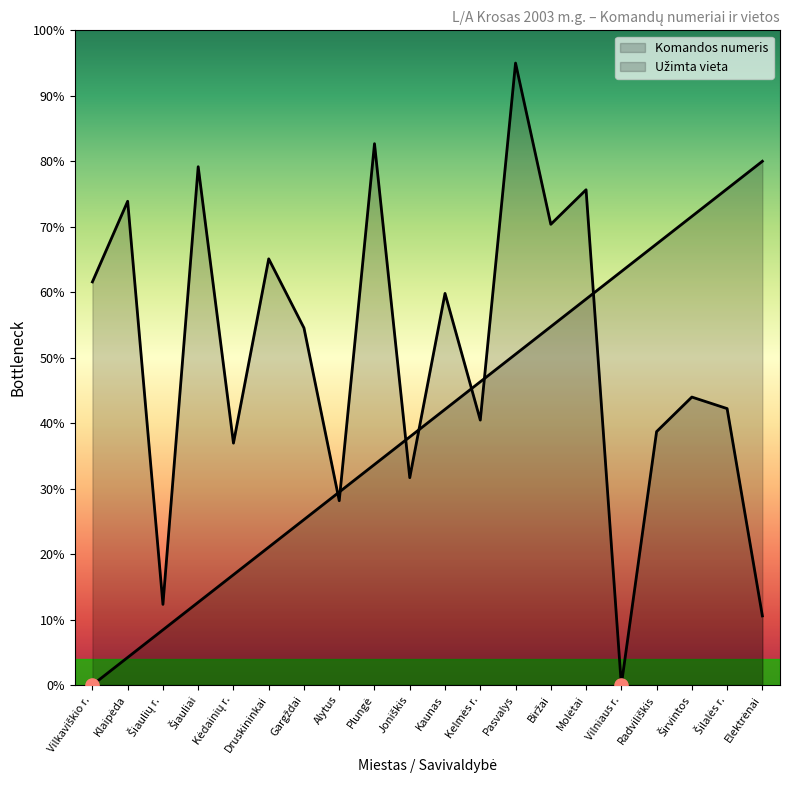

What is the total value across all series at Plungė?

116.4